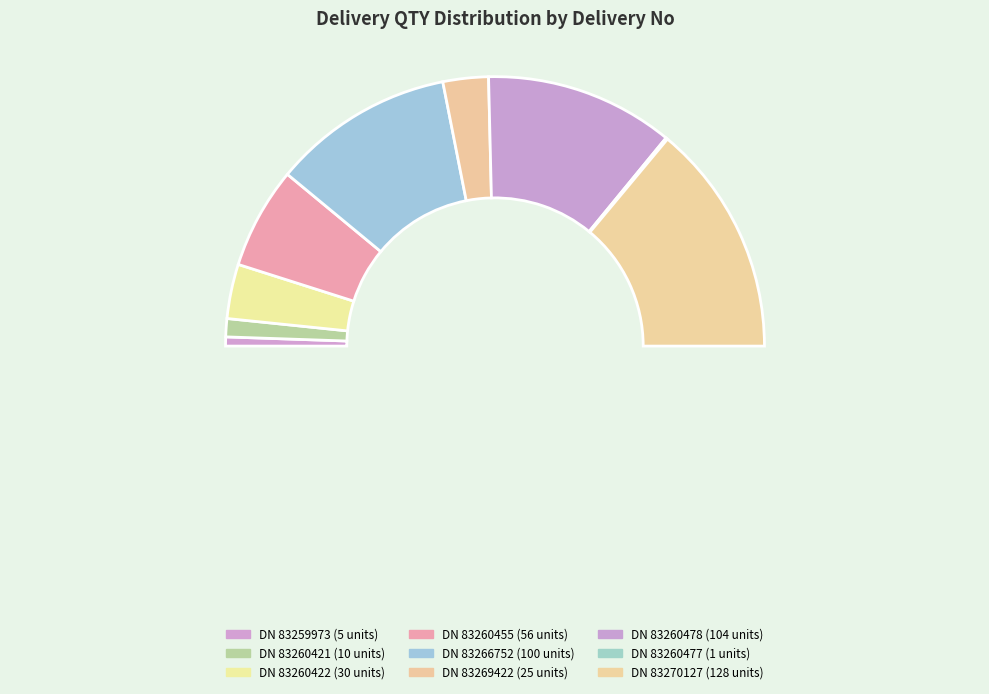

To the nearest percent, what is the difference between the largest and smallest slice percentages?

28%